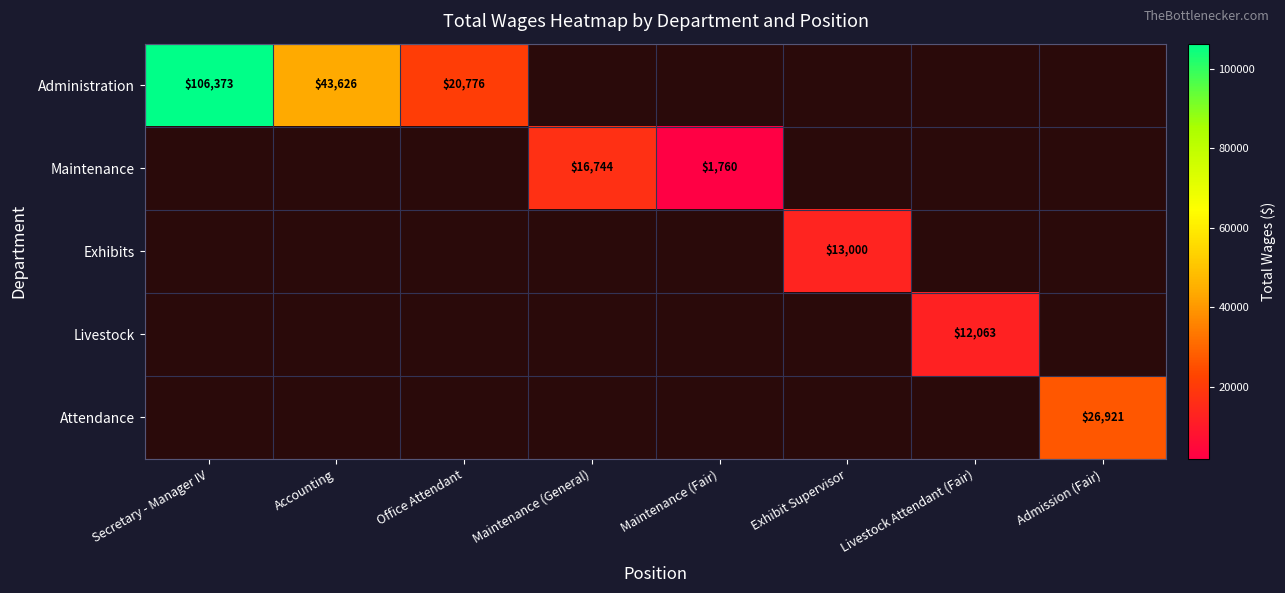

At which category does the chart reach its peak across all series?

Secretary - Manager IV